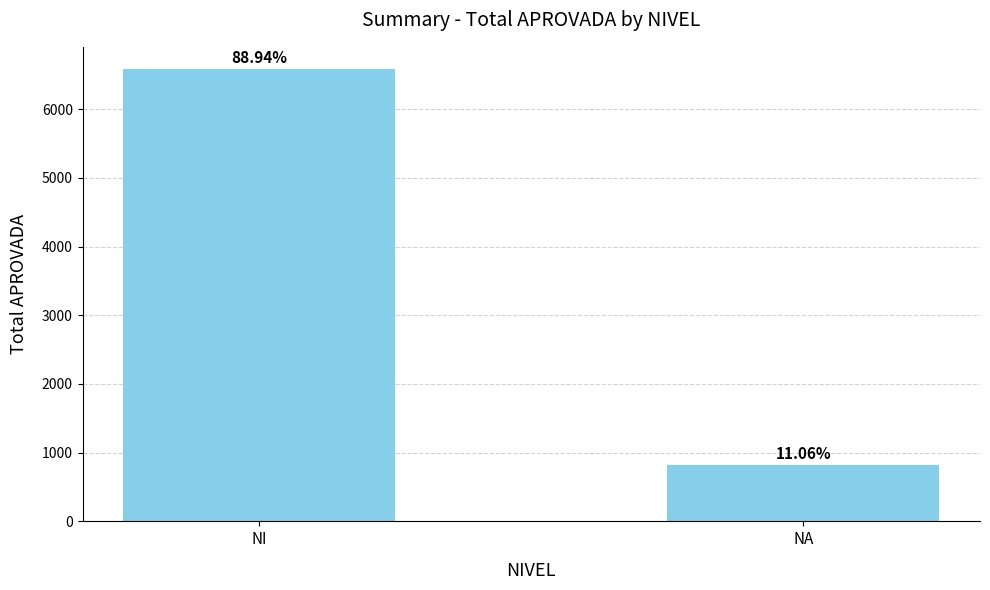

Reading left to right, transcribe all the data shown in this chart.

6577	818